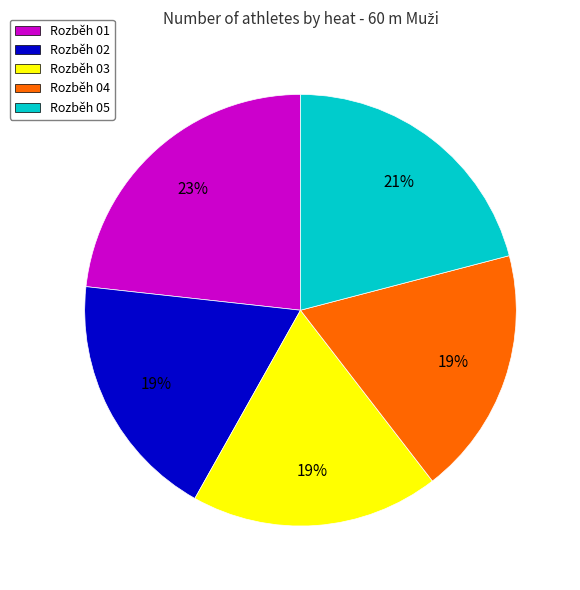

Combined, do Rozběh 04 and Rozběh 02 account for over 50%?

No